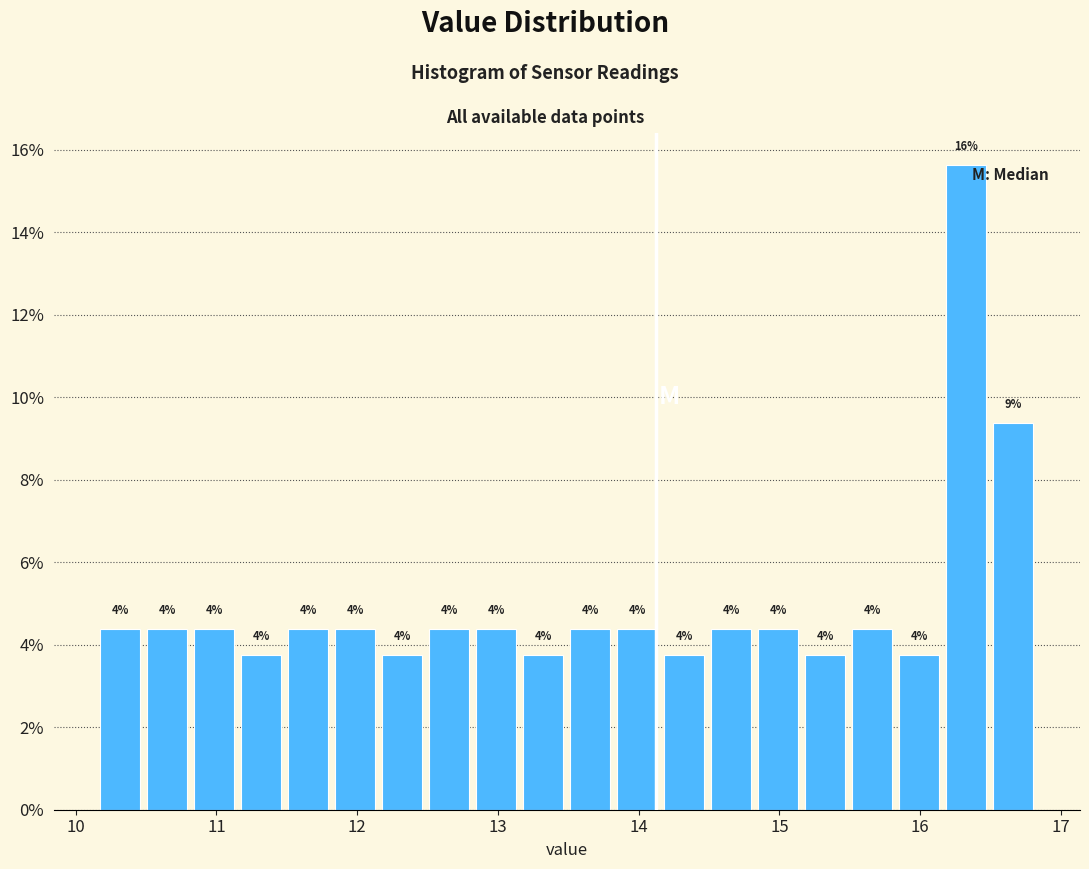

Read against the x-axis, roughly where is the centre of the tallest bar?

16.3